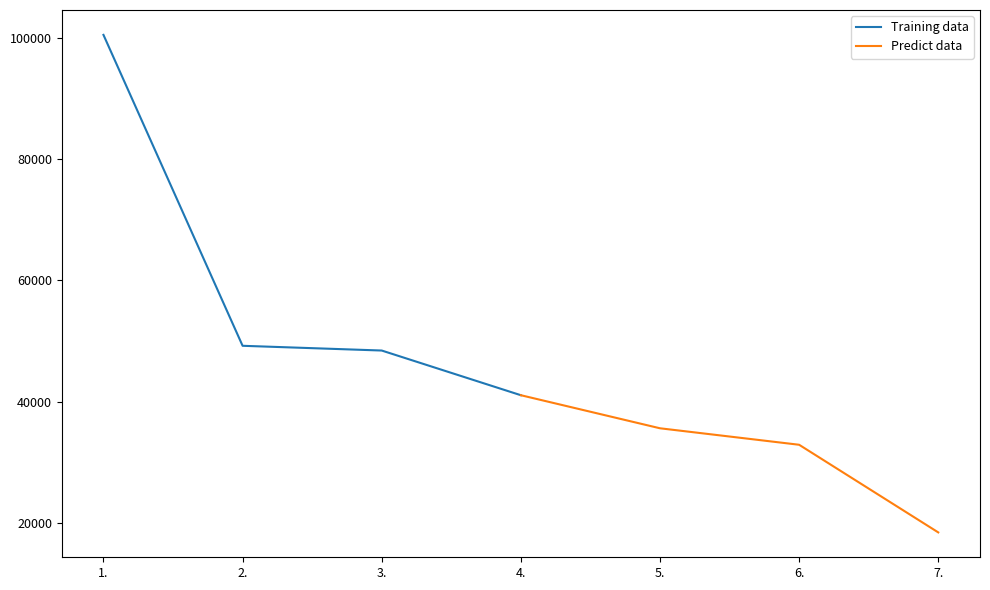

The value of Training data at 1. is 62008. True or false?

False